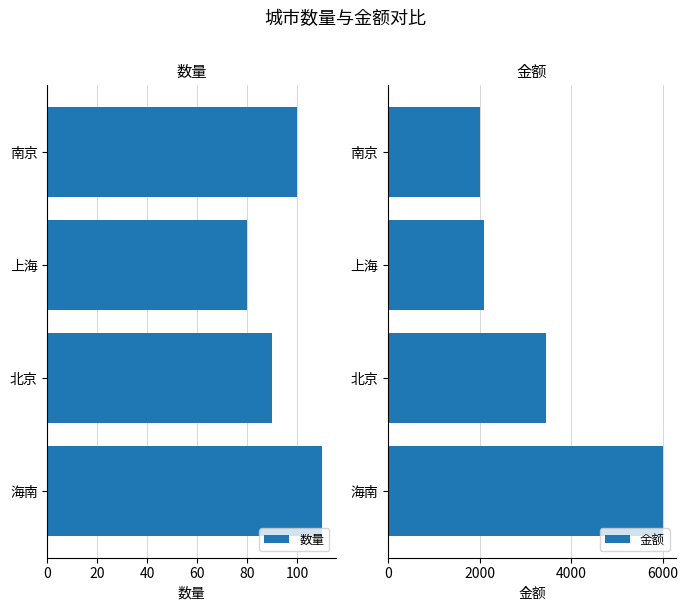

True or false: 数量 has a value of 110 at 海南.

True